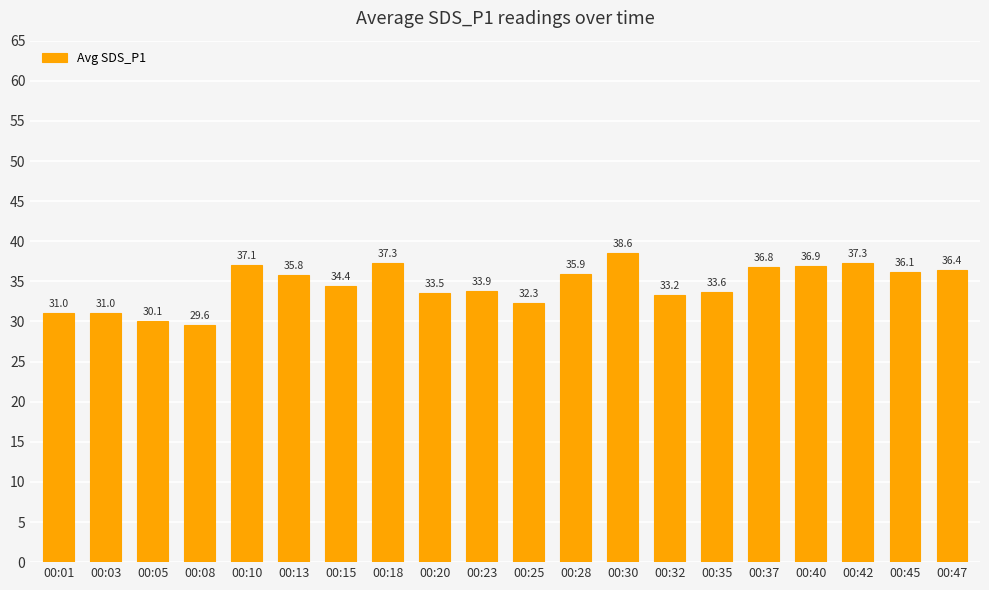

True or false: the data shows 29.6 at 00:08.

True